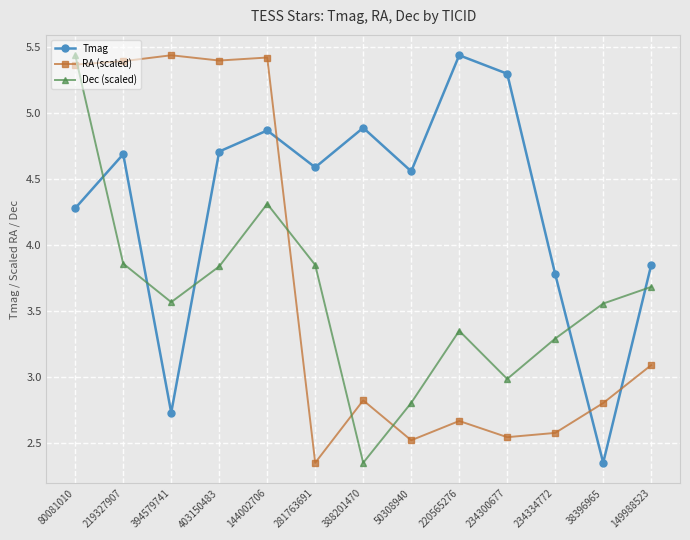

What is the difference between the highest and lowest values at 403150483?

1.6